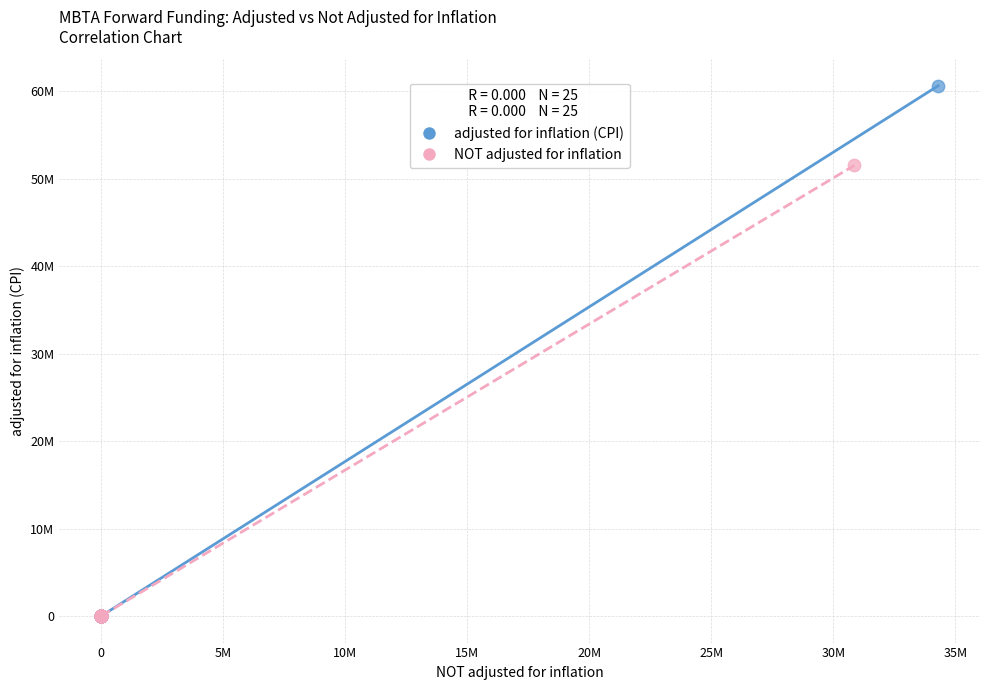

Which series reaches the maximum Y coordinate?

adjusted for inflation (CPI)